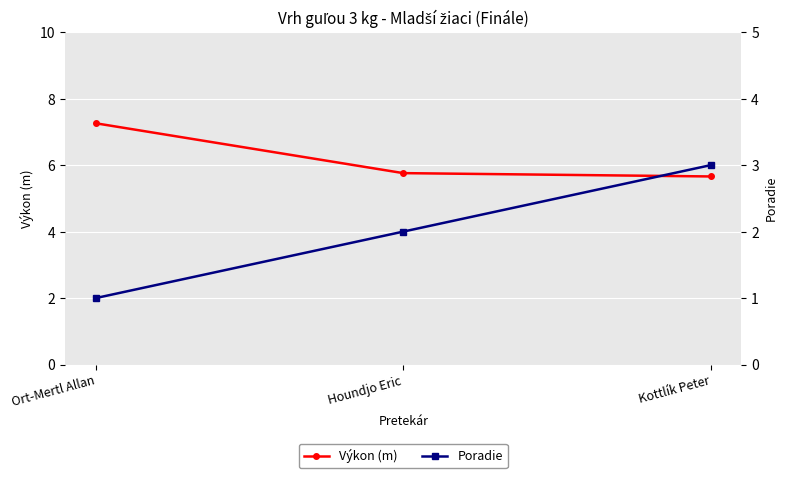

What are all the series names shown in the legend?

Výkon (m), Poradie